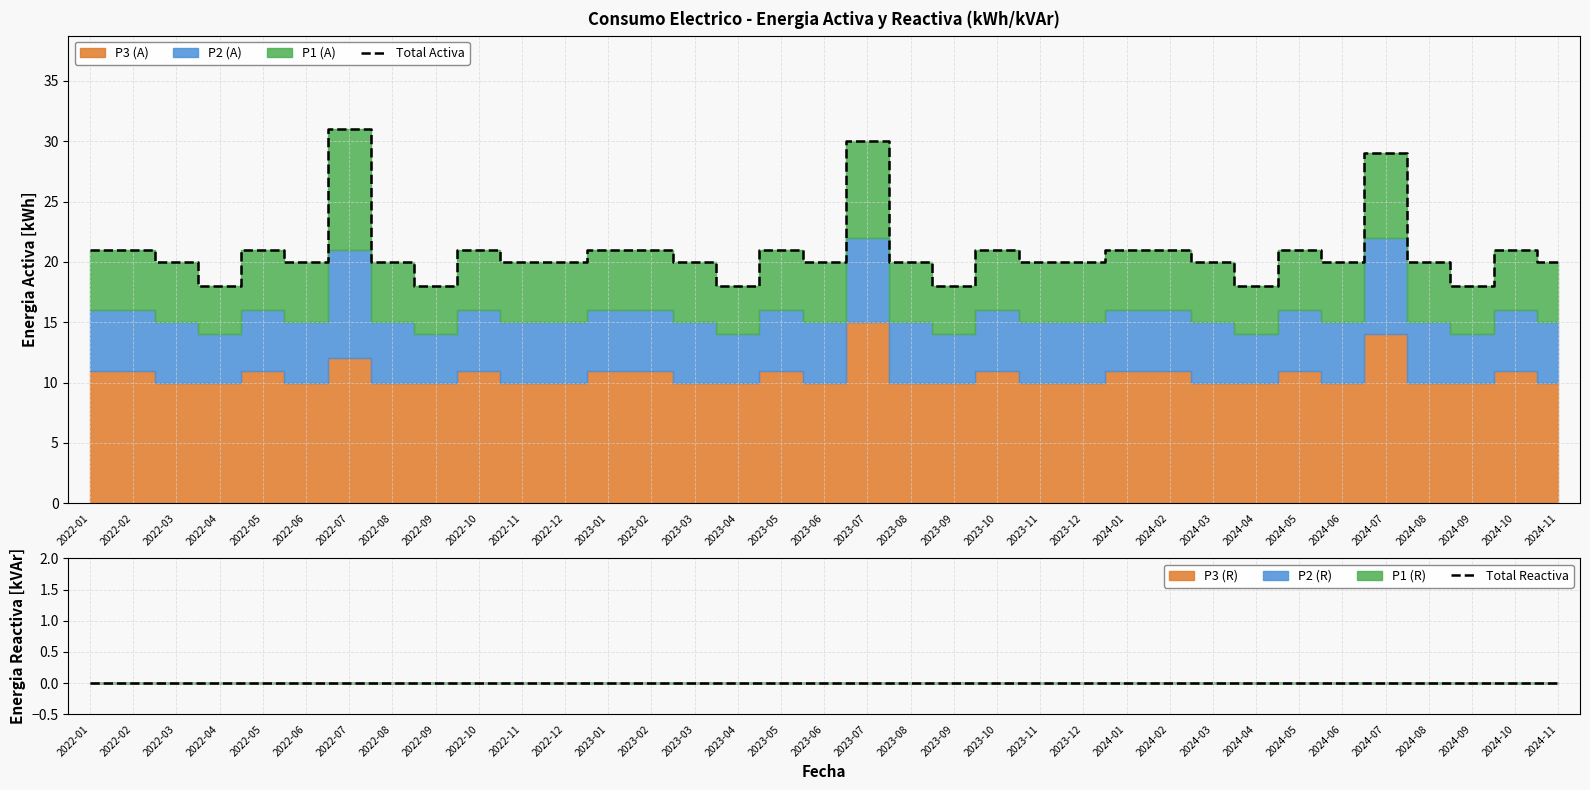

What is the sum of the Total Activa values at 2024-01 and 2024-10?

42